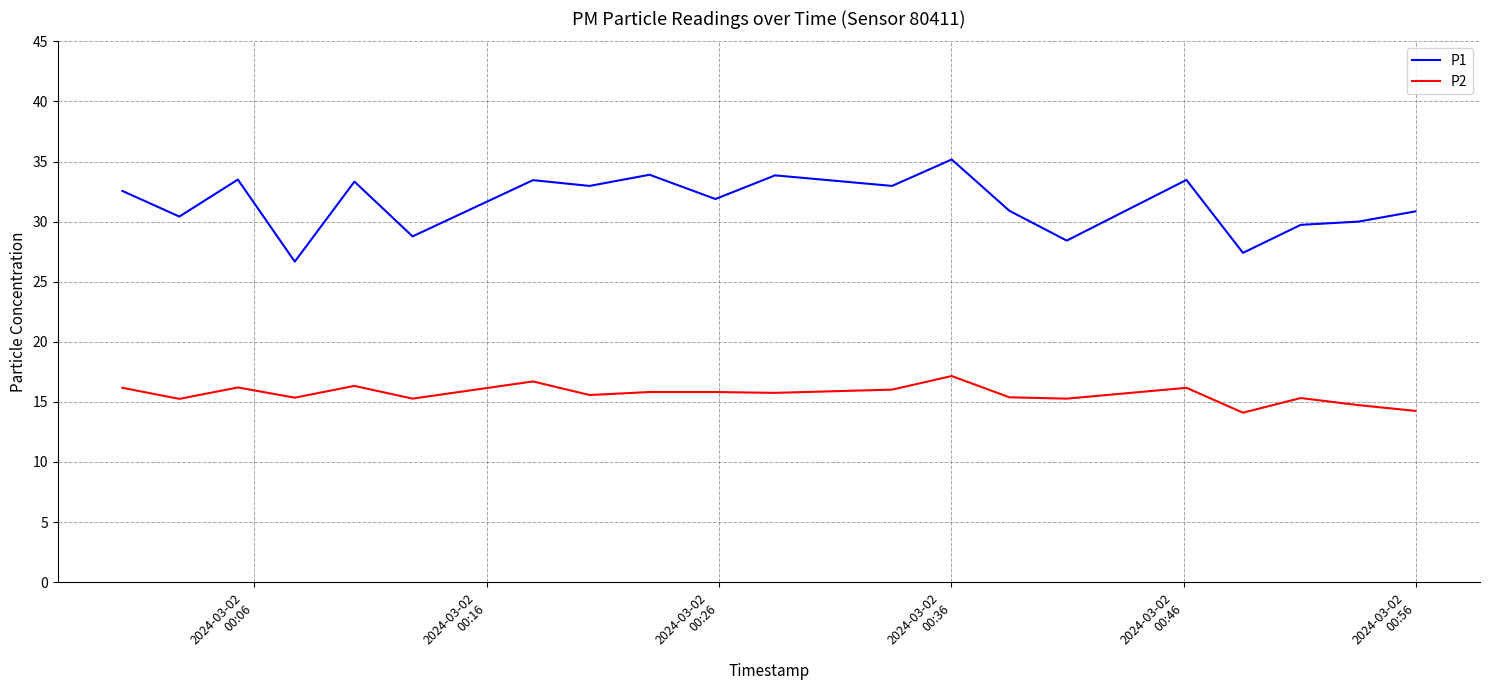

True or false: P1 and P2 cross at least once.

False